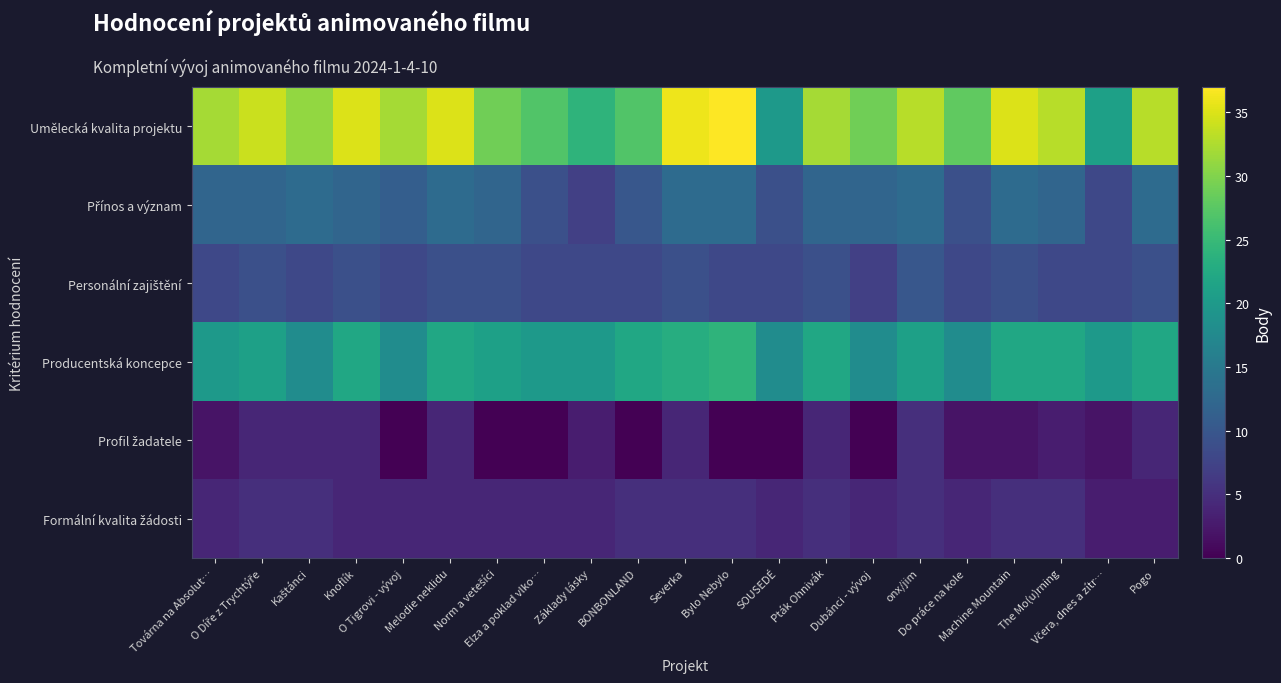

Which has a higher value, Melodie neklidu or Pták Ohnivák?

Melodie neklidu